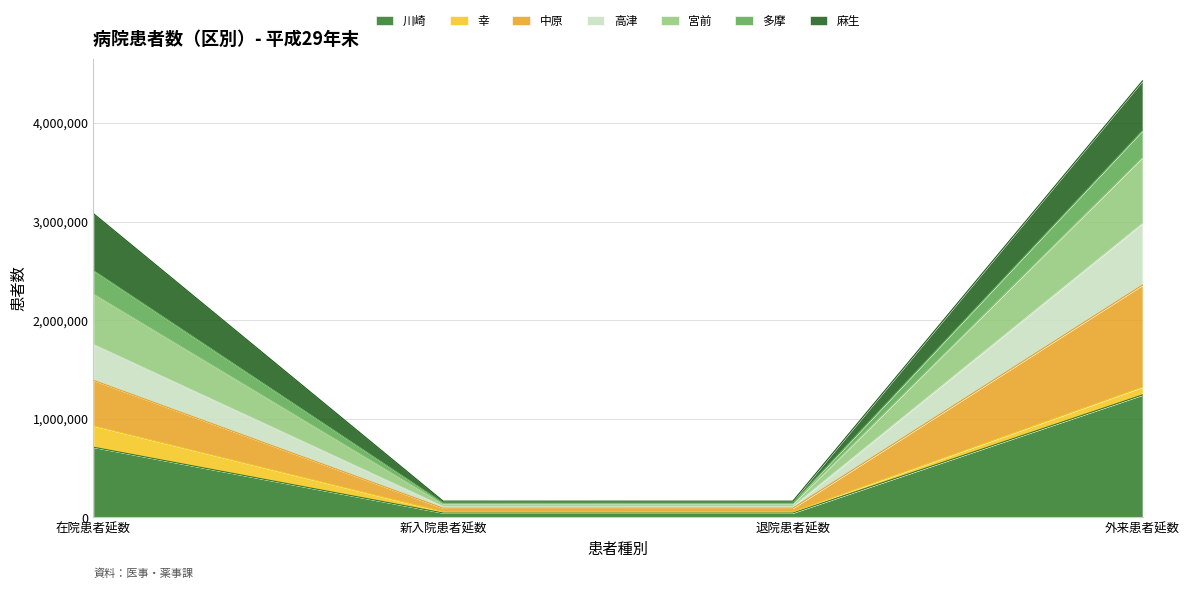

How many data points does each series have?

4